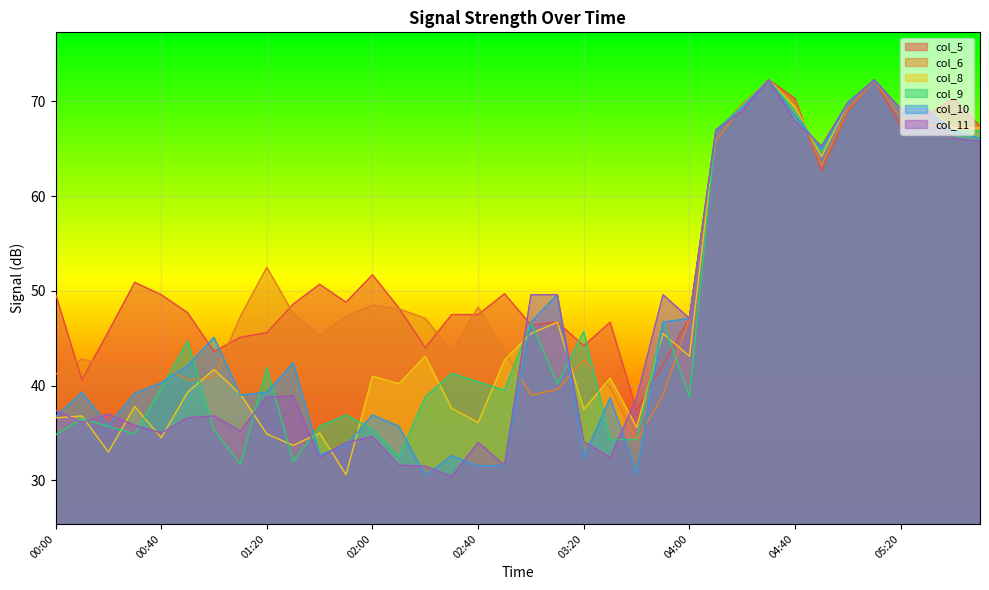

At which category does col_6 reach its first local peak?

00:10